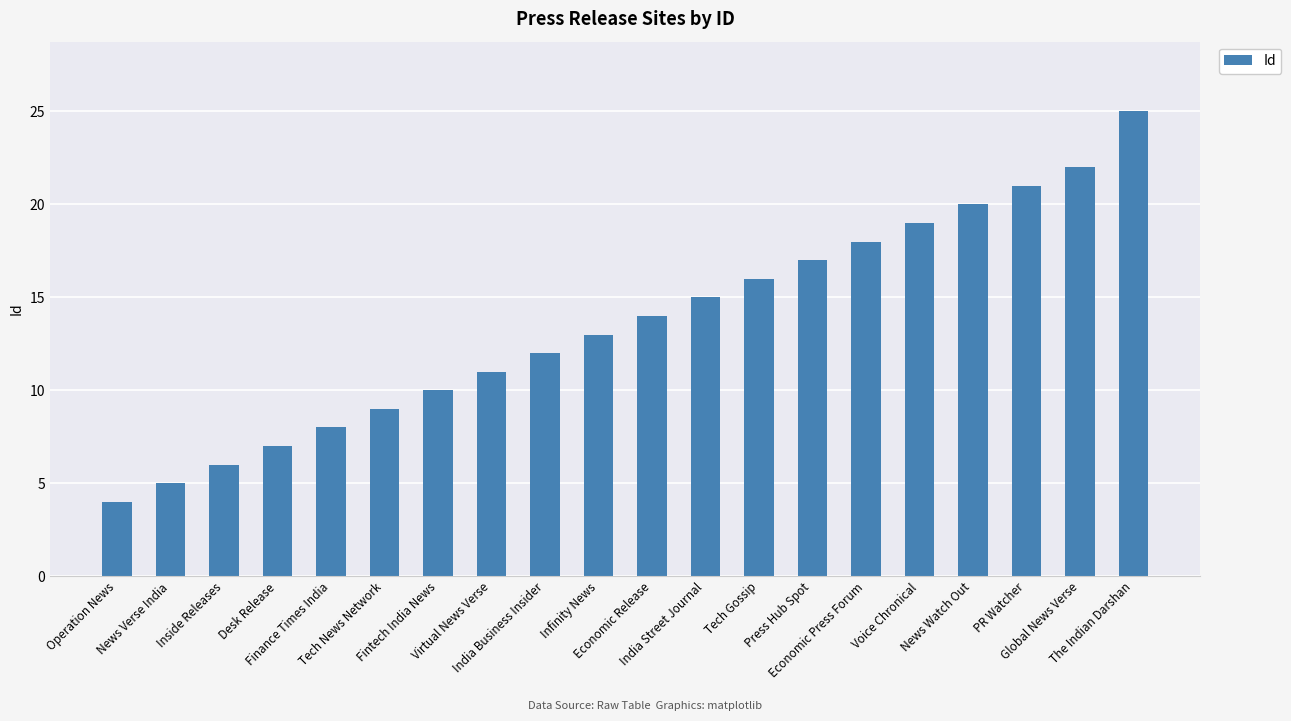

Reading left to right, list all the values displayed in this chart.

4	5	6	7	8	9	10	11	12	13	14	15	16	17	18	19	20	21	22	25